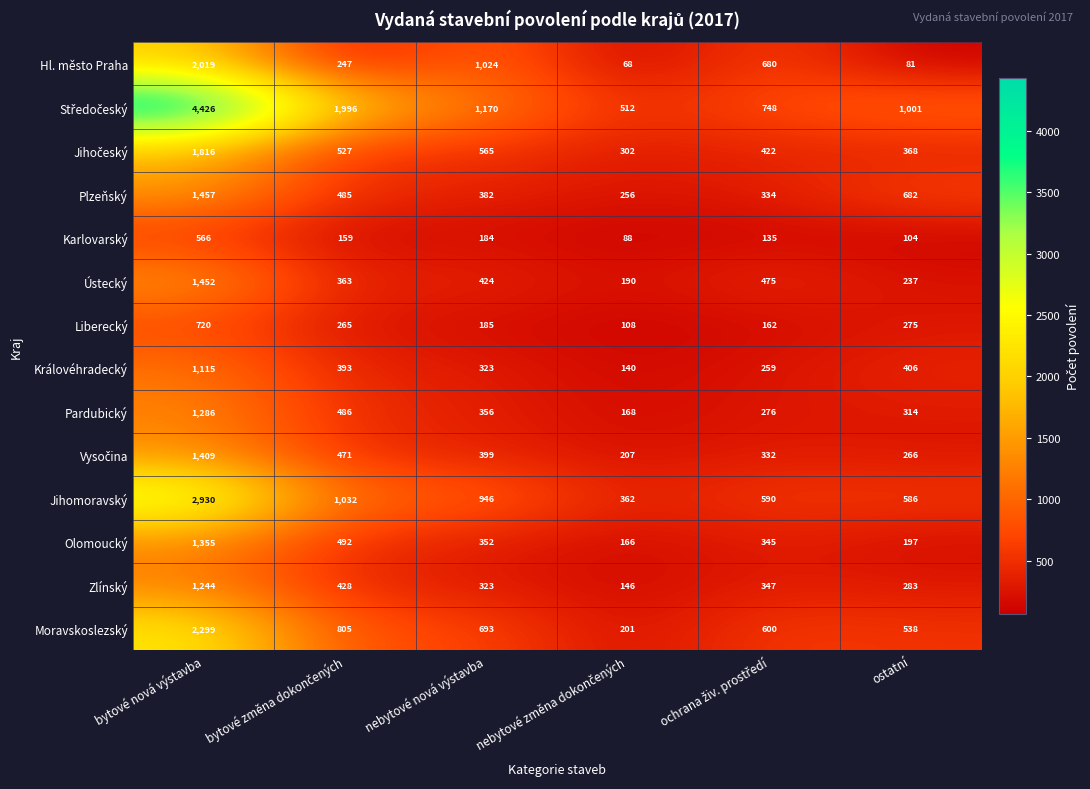

Which category has the highest value in the Zlínský series?

bytové nová výstavba